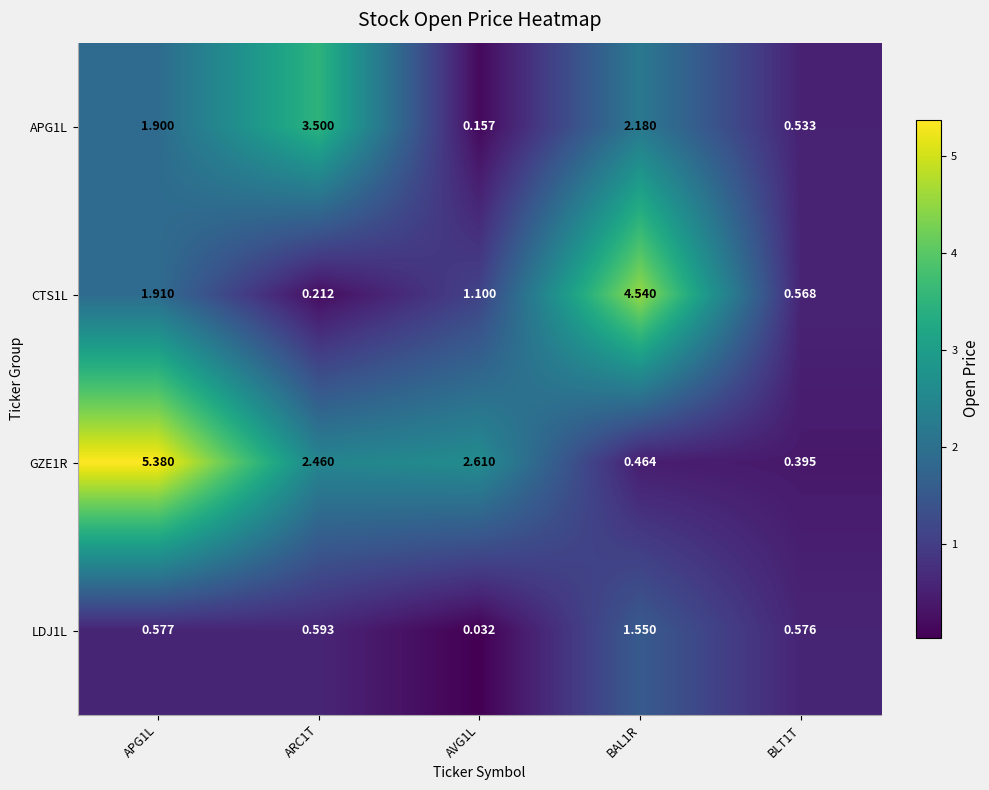

List the series in order of their peak value, highest first.

GZE1R, CTS1L, APG1L, LDJ1L